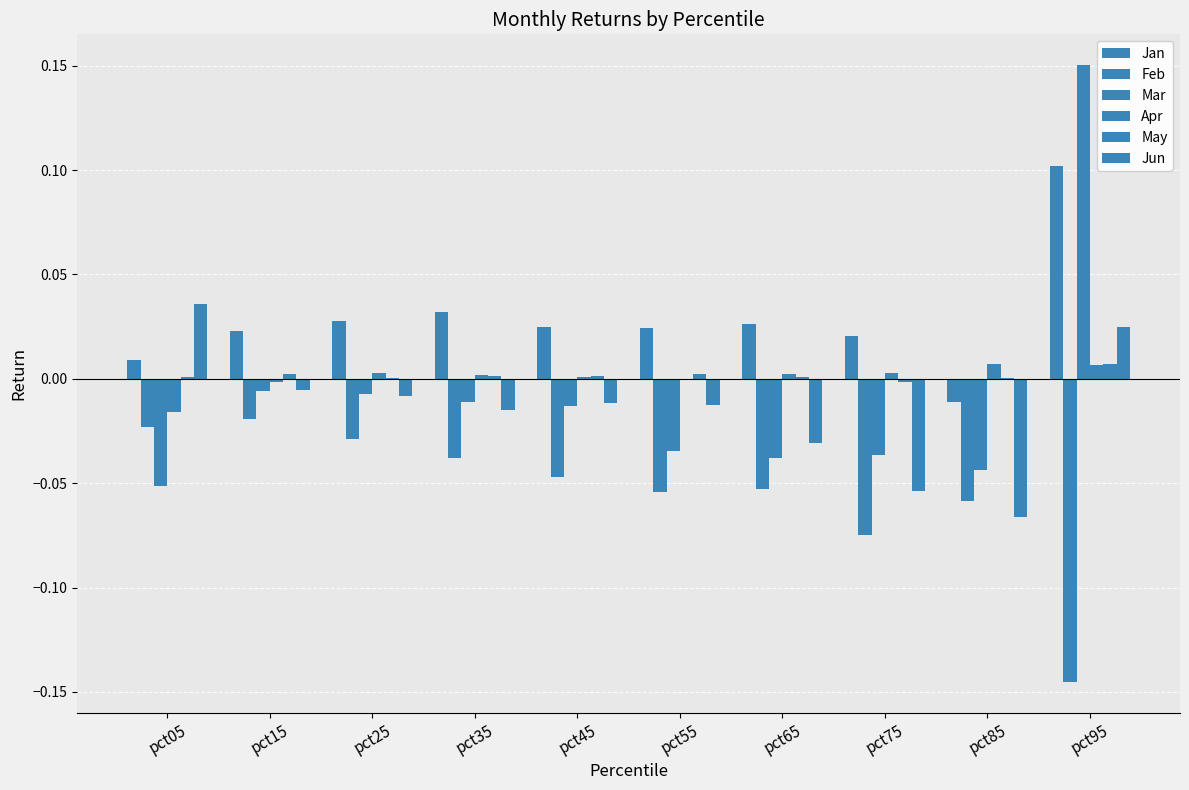

Count the number of categories in the chart.

10